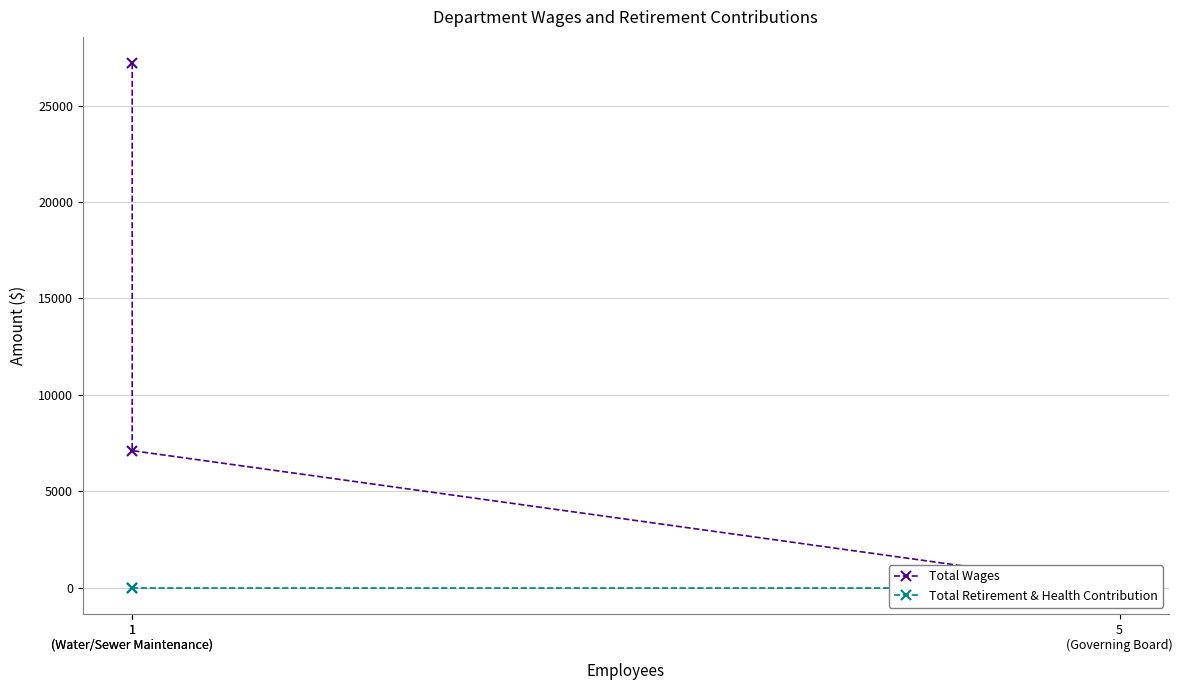

Is the value of Total Retirement & Health Contribution at 5
(Governing Board) greater than the value of Total Wages at 1
(Water/Sewer Maintenance)?

No